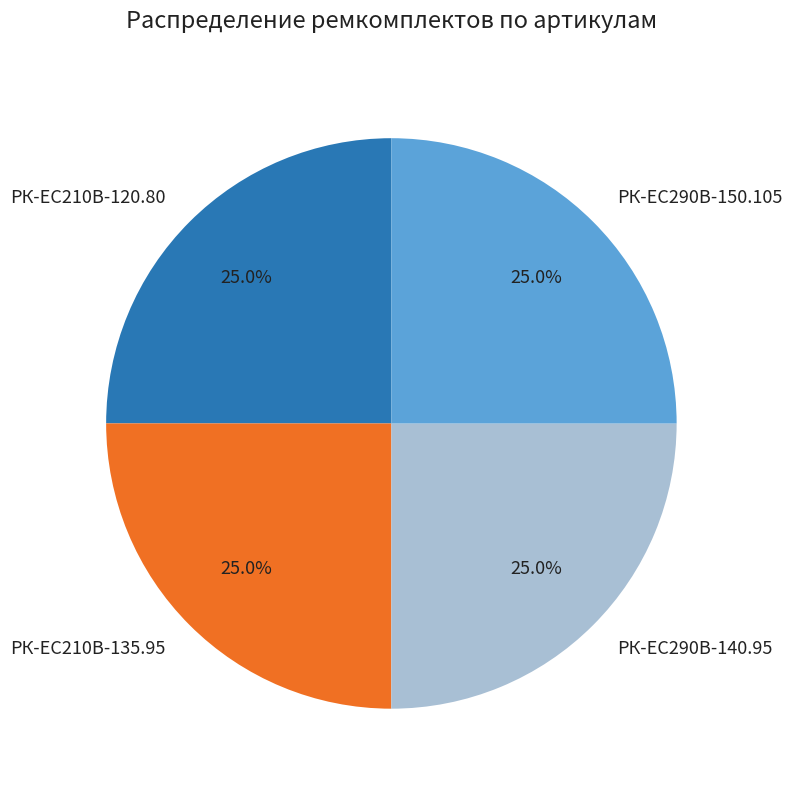

Is it true that РК-EC210В-120.80 is 25% of the pie?

True